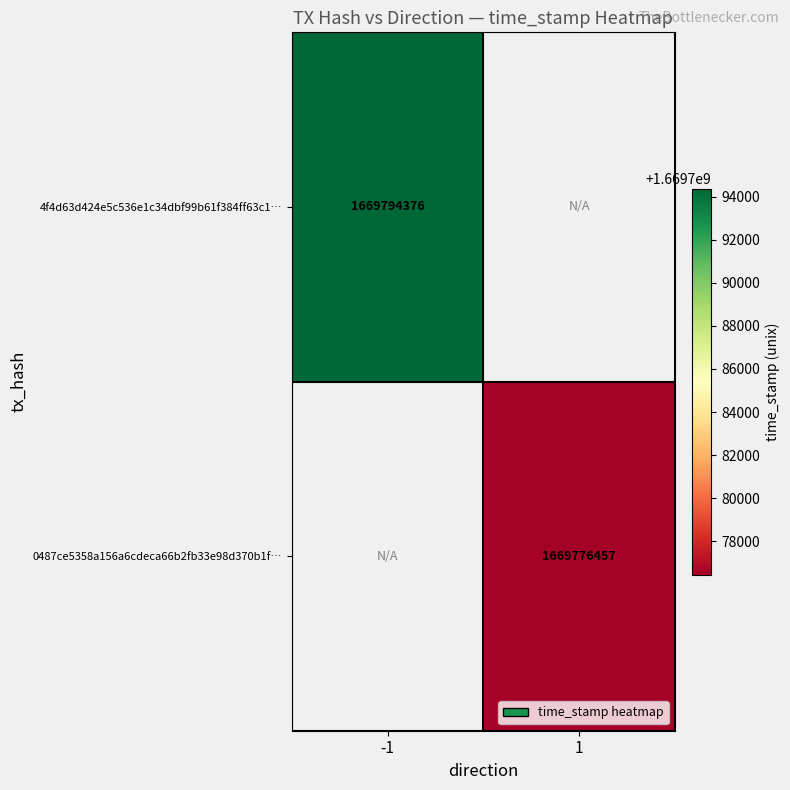

Is it true that 0487ce5358a156a6cdeca66b2fb33e98d370b1f… equals 2520379950 at 1?

False